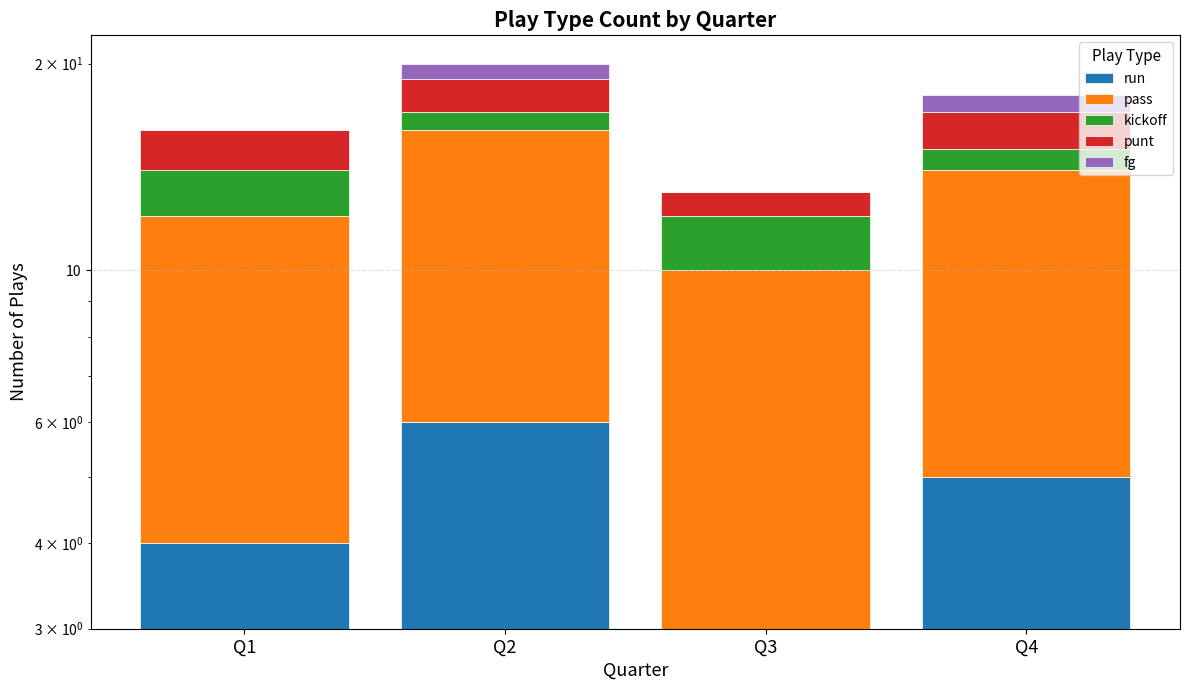

What is the average value of the run series?

4